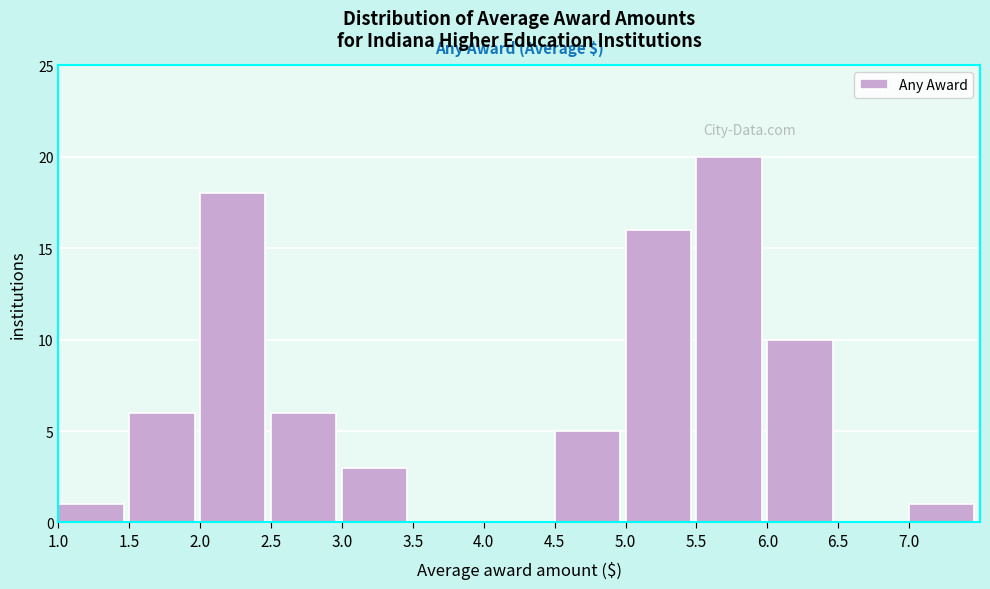

Reading left to right, list all the values displayed in this chart.

1.0=1	1.5=6	2.0=18	2.5=6	3.0=3	3.5=0	4.0=0	4.5=5	5.0=16	5.5=20	6.0=10	6.5=0	7.0=1